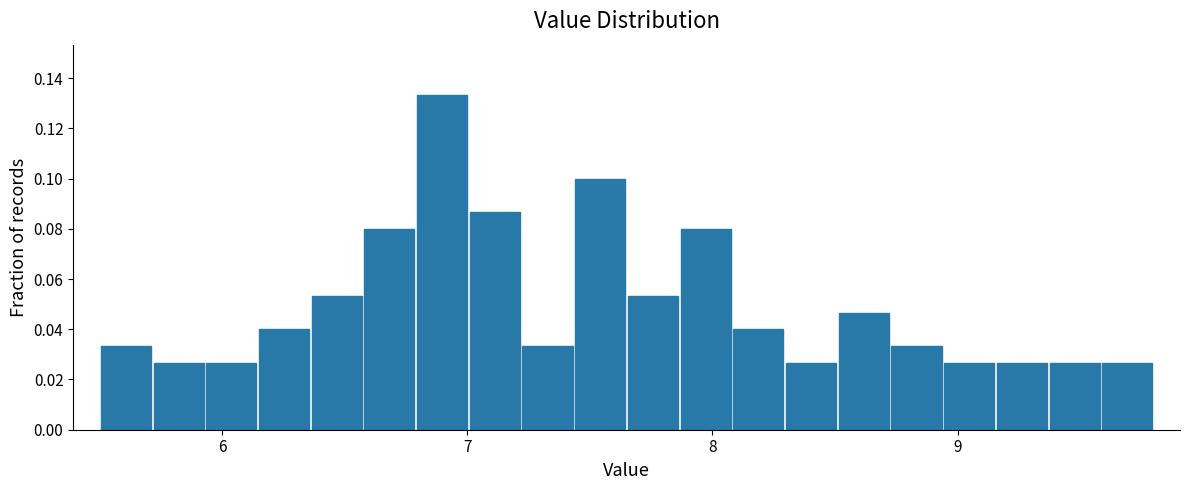

Read against the x-axis, roughly where is the centre of the tallest bar?

6.9